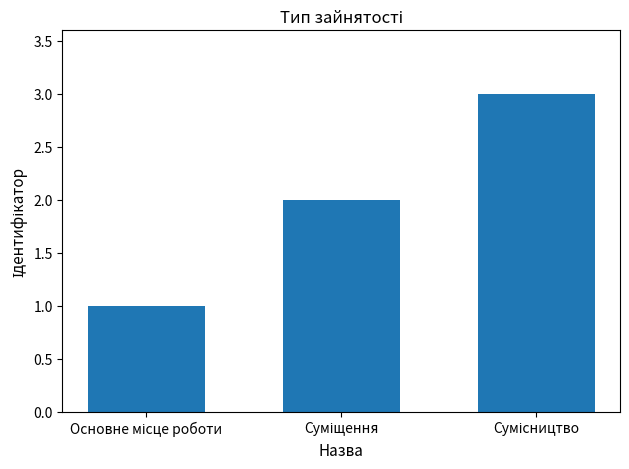

What is the greatest value displayed?

3